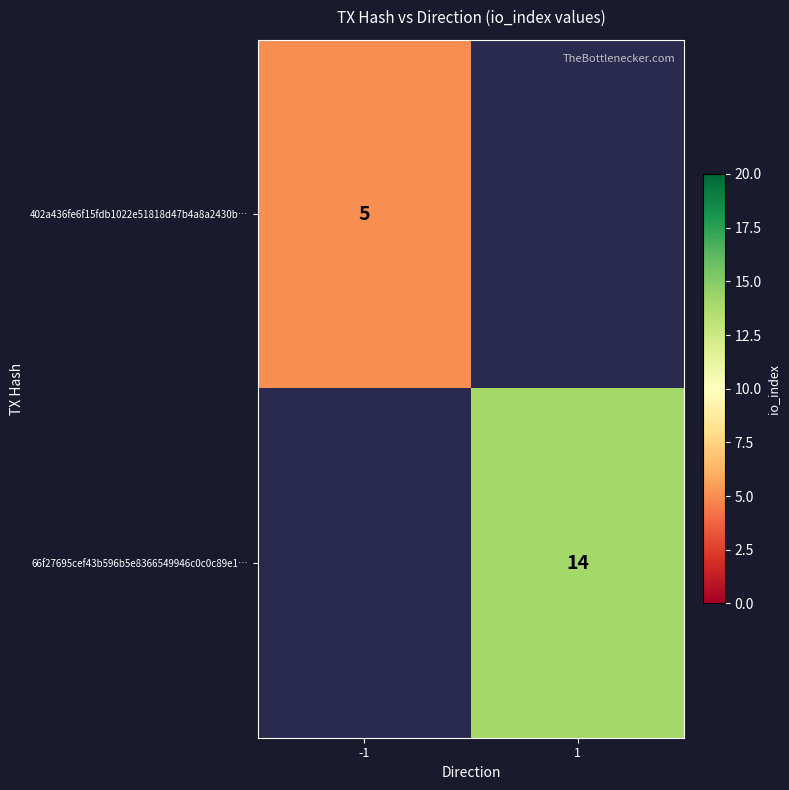

How many series are shown in this chart?

2